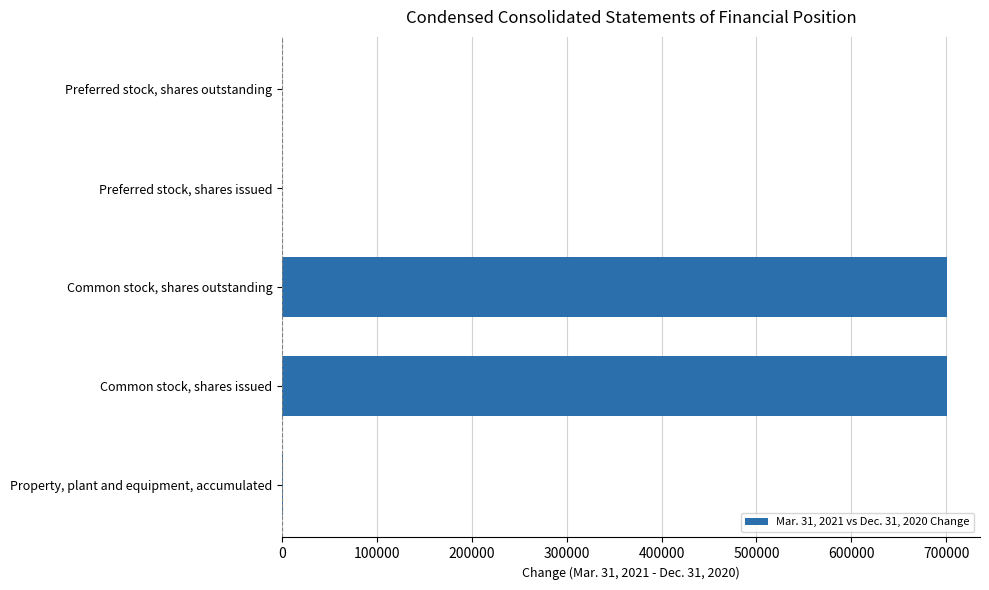

What is the greatest value displayed?

700564